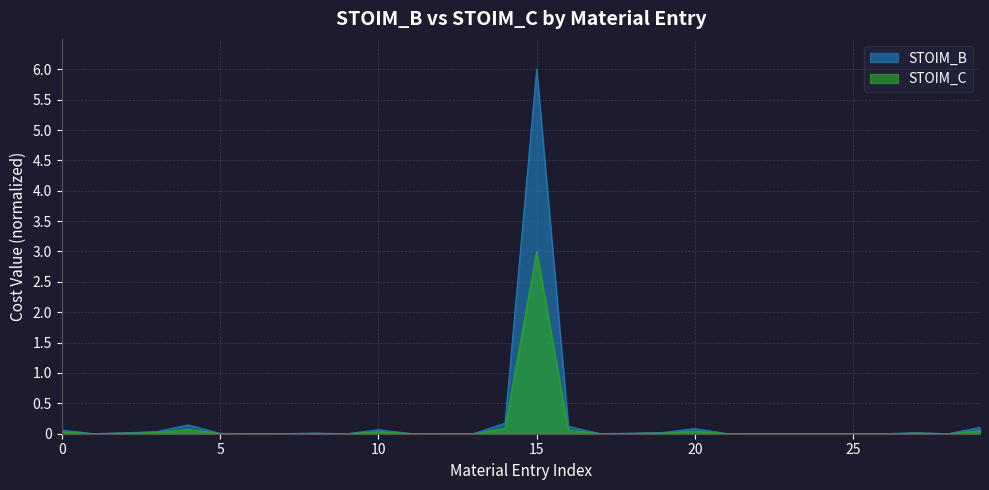

Rank the series by their average value, from lowest to highest.

STOIM_C, STOIM_B